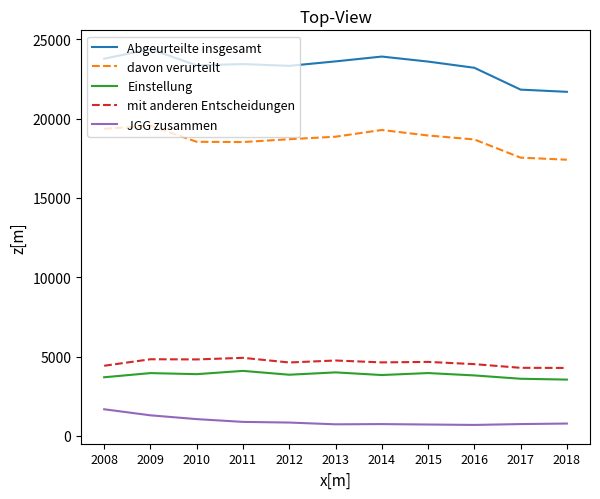

True or false: mit anderen Entscheidungen and Einstellung cross at least once.

False